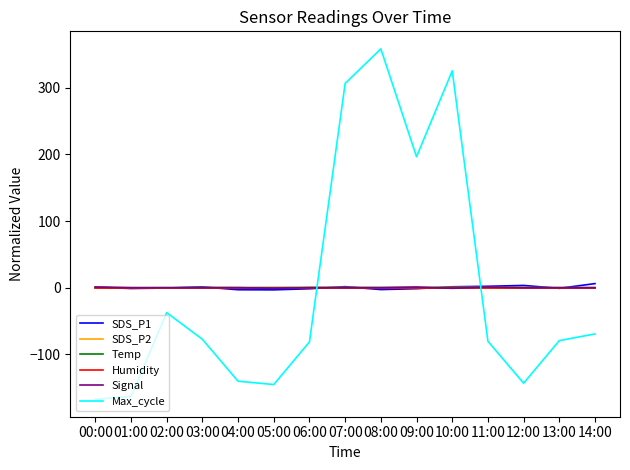

Does the chart display data point markers on the line(s)?

No